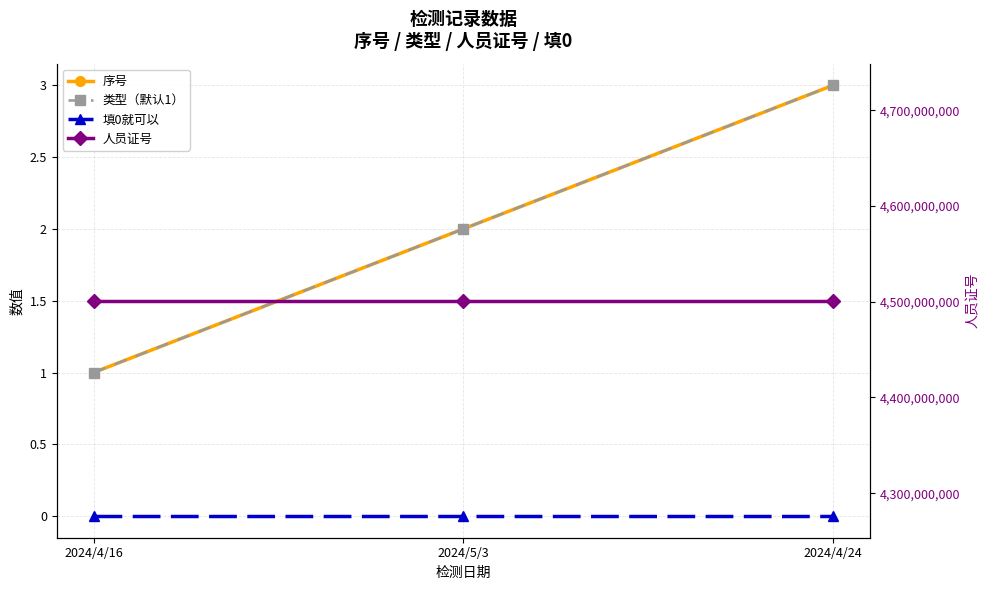

Which label corresponds to the largest value in the chart?

2024/4/16